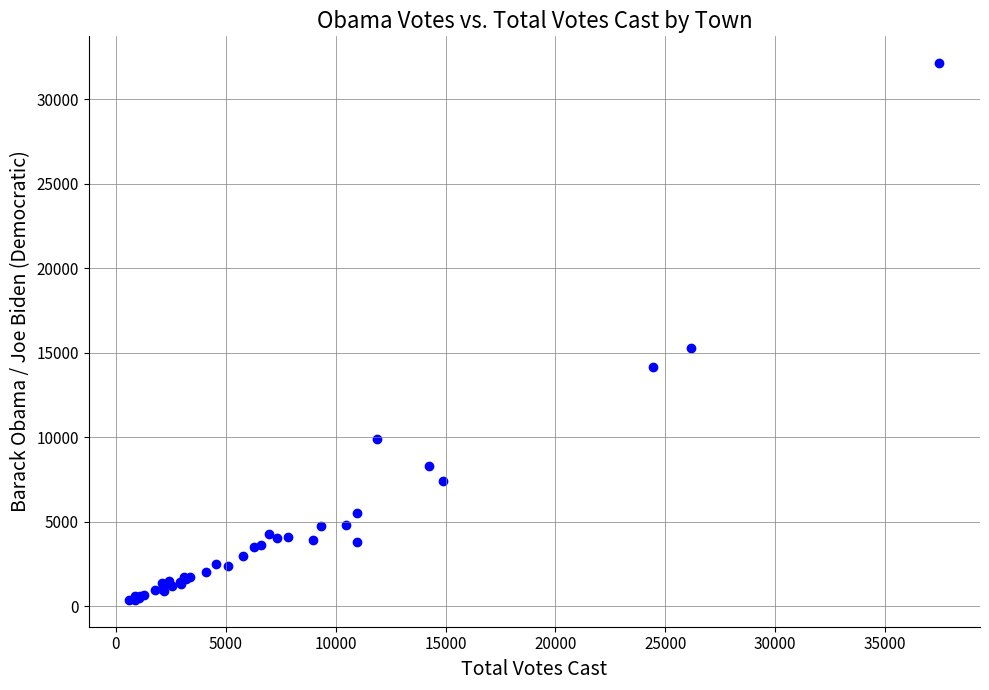

What Y value in the scatter plot is closest to 16257?

15290